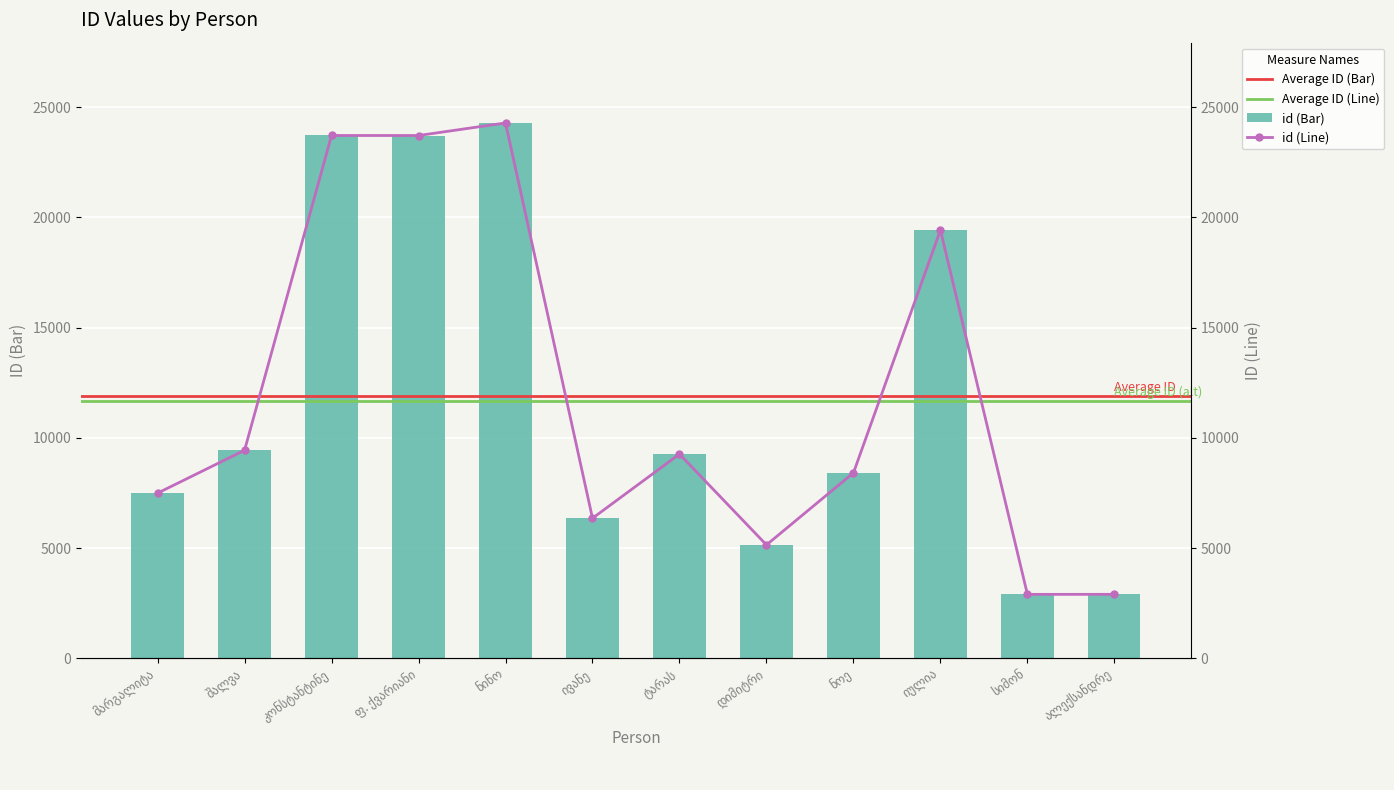

Rank the categories by value from highest to lowest.

ნინო, კონსტანტინე, ფ. ქვარიანი, იულია, შალვა, ტარას, ნოე, მარგალიტა, ივანე, დიმიტრი, ალექსანდრე, სიმონ